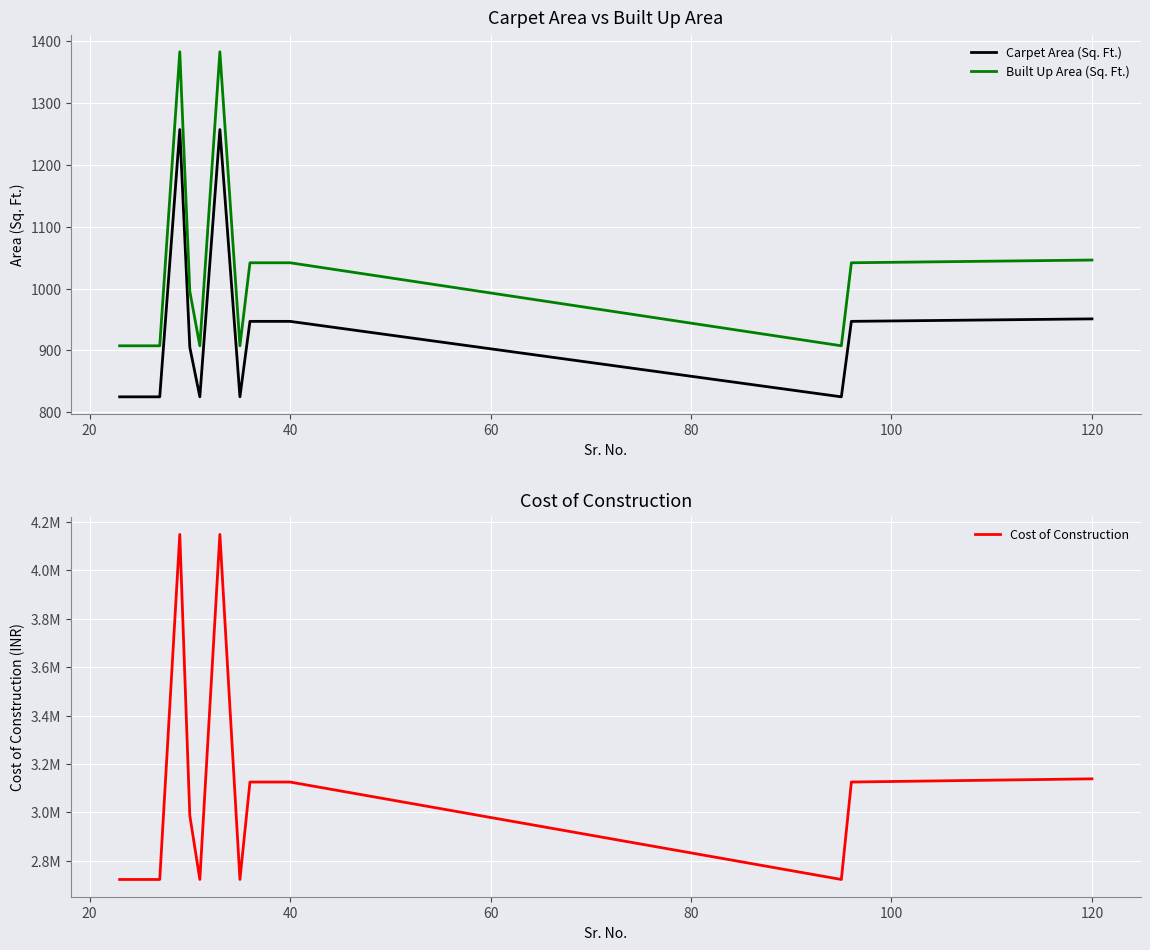

Is it true that Built Up Area (Sq. Ft.) equals 660.7 at 120?

False